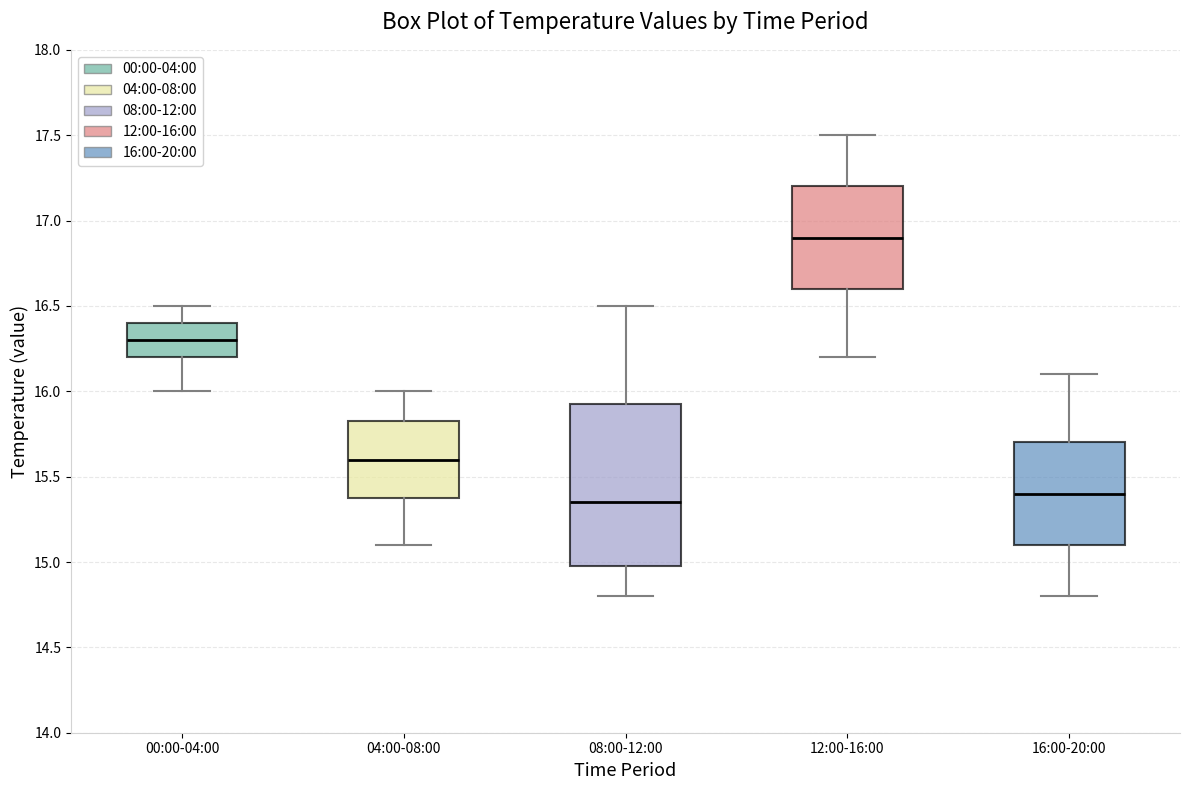

Reading left to right, read every box against the y-axis: the position of its median line, the range the box covers, and the ends of its whiskers. The values are not printed on the chart, so give them approximately, as read against the axis.

00:00-04:00: median 16.30, box 16.20 to 16.40, whiskers 16.00 to 16.50
04:00-08:00: median 15.60, box 15.40 to 15.85, whiskers 15.10 to 16.00
08:00-12:00: median 15.35, box 15.00 to 15.95, whiskers 14.80 to 16.50
12:00-16:00: median 16.90, box 16.60 to 17.20, whiskers 16.20 to 17.50
16:00-20:00: median 15.40, box 15.10 to 15.70, whiskers 14.80 to 16.10